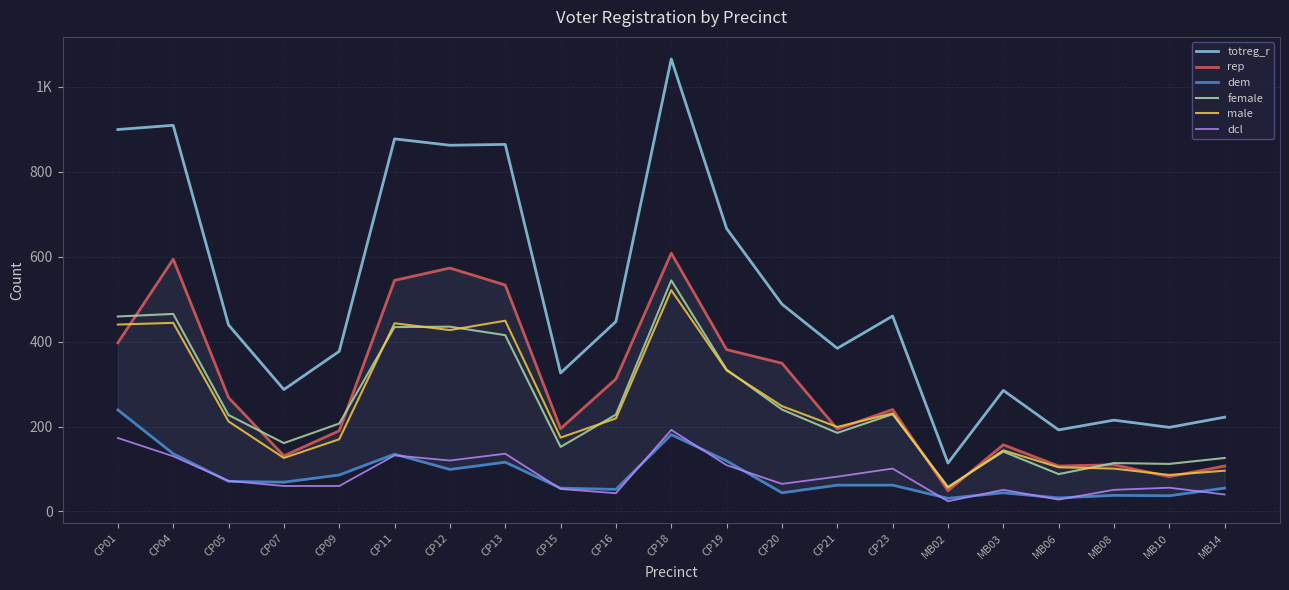

After their last crossing, which series has the higher values: female or male?

female